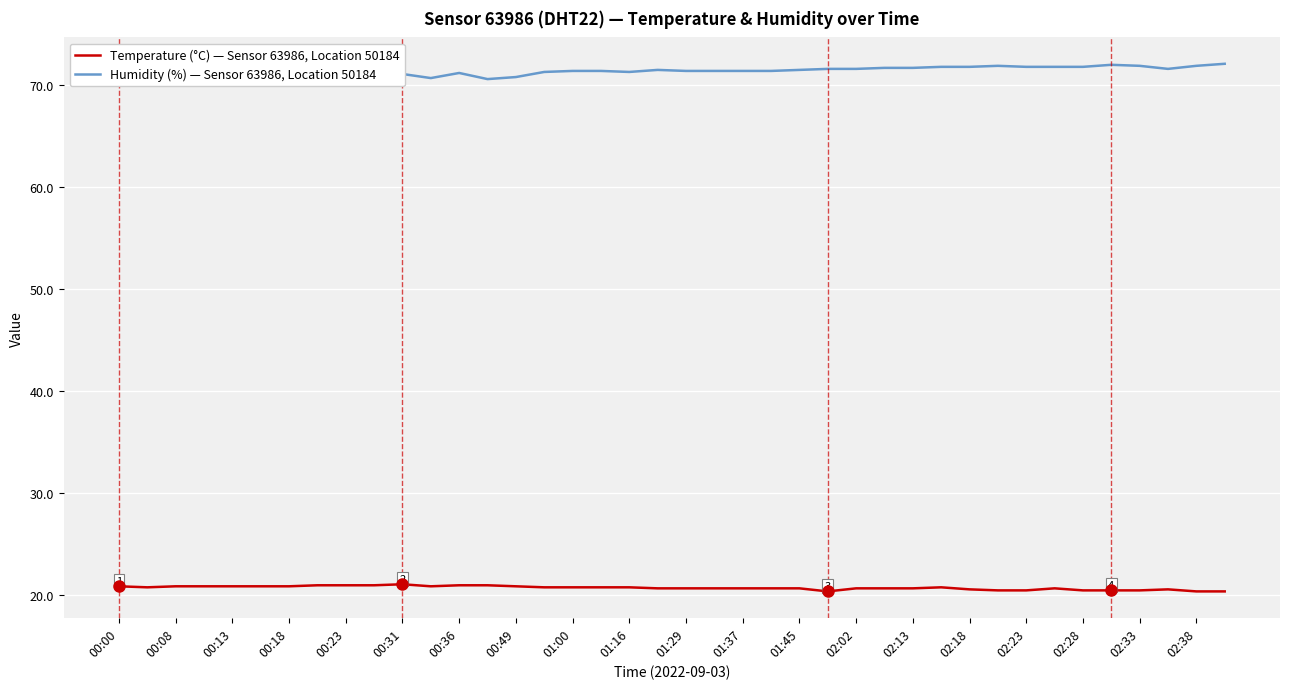

True or false: Temperature (°C) — Sensor 63986, Location 50184 has a value of 11.0 at 00:49.

False